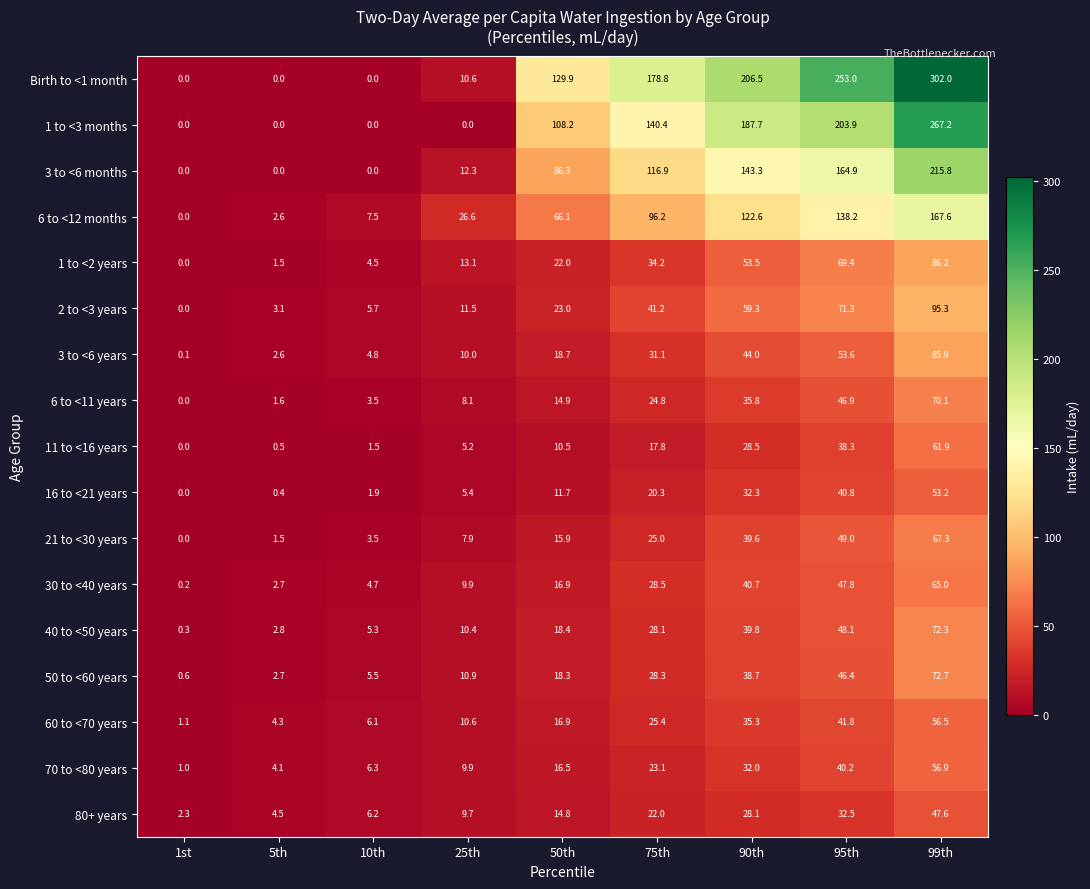

What is the difference between the maximum and second lowest values in the 3 to <6 months series?

215.8